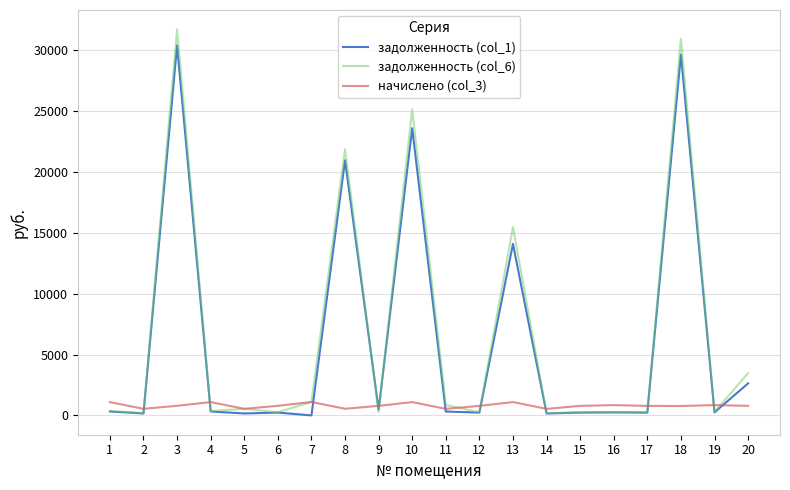

What are all the series names shown in the legend?

задолженность (col_1), задолженность (col_6), начислено (col_3)